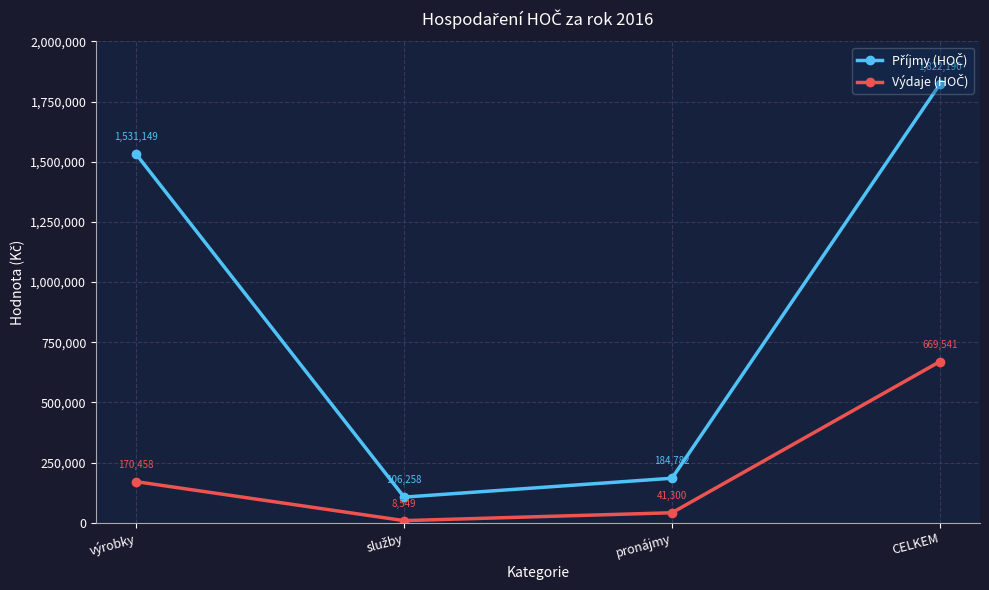

What is the total value across all series at pronájmy?

226082